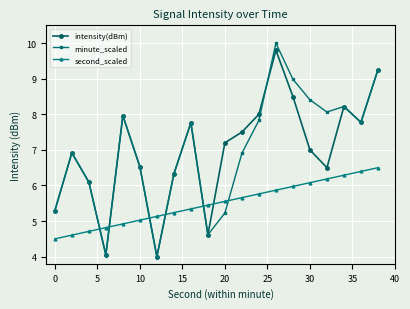

How many times do intensity(dBm) and second_scaled cross each other?

6